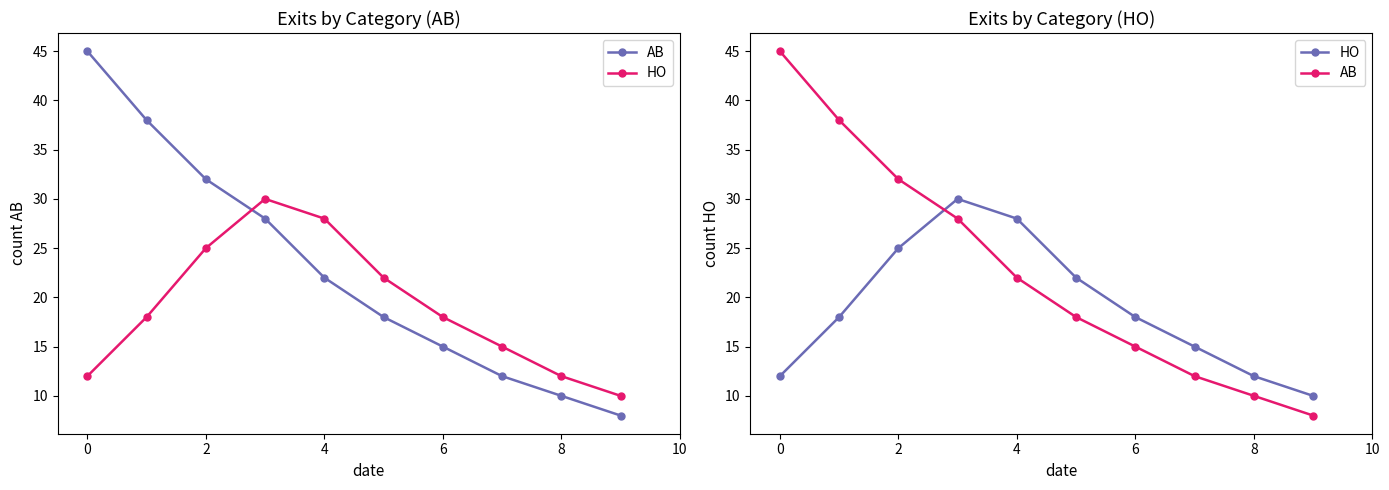

Reading left to right, list all the values displayed in this chart.

AB: 45	38	32	28	22	18	15	12	10	8
HO: 12	18	25	30	28	22	18	15	12	10